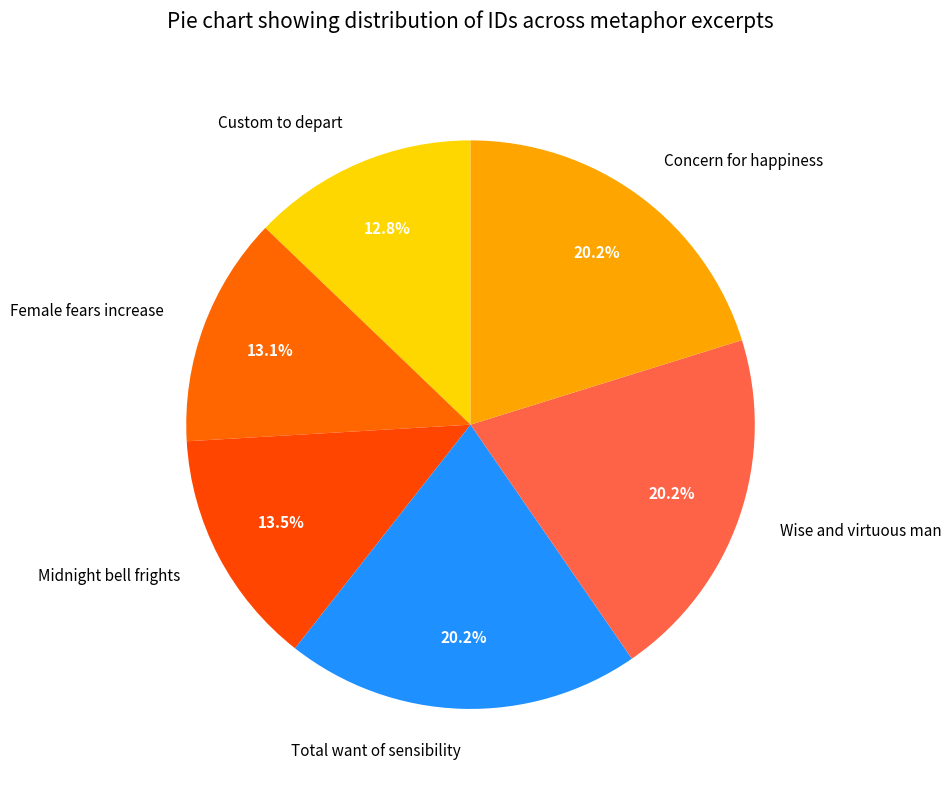

Is there any slice that represents more than half of the pie?

No